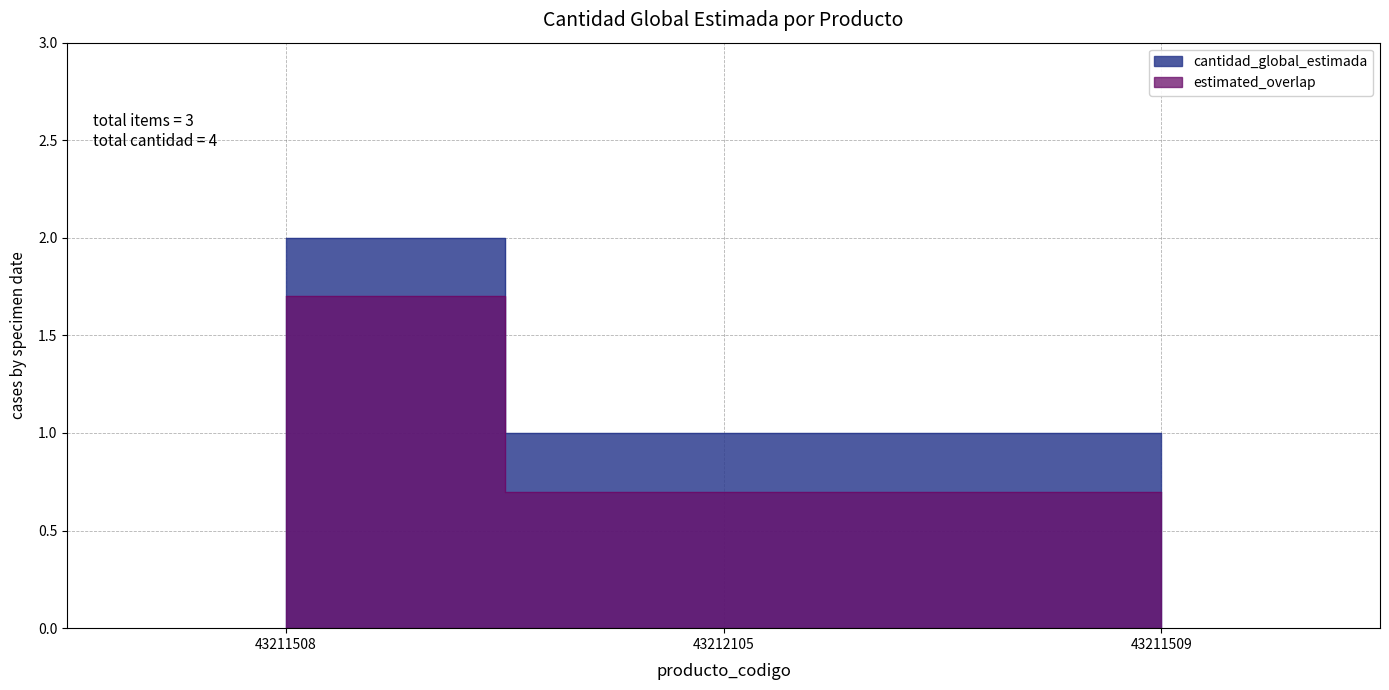

What is the sum of all values?

4